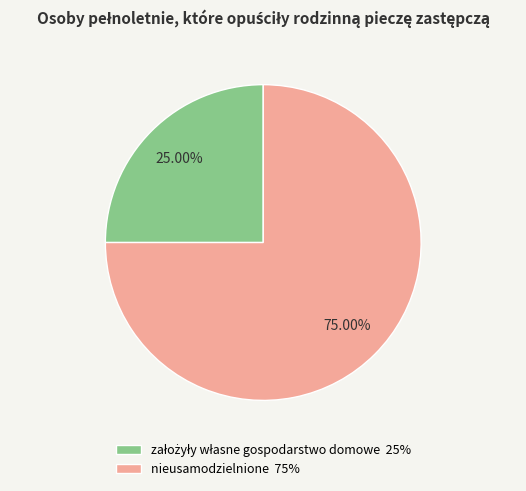

Does nieusamodzielnione 75% account for over 50% of the chart?

Yes